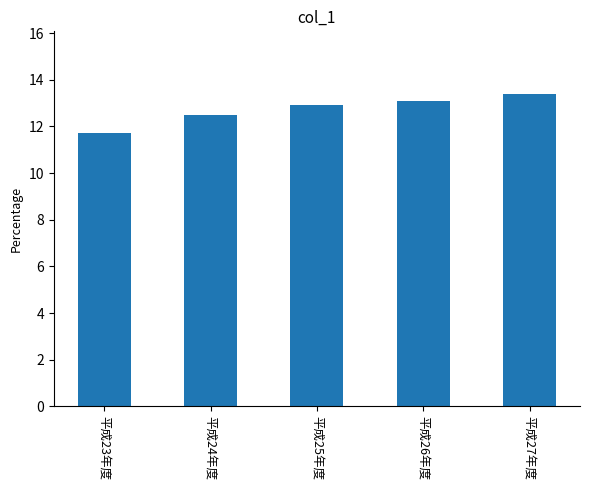

What is the change in value from 平成26年度 to 平成27年度?

+0.3